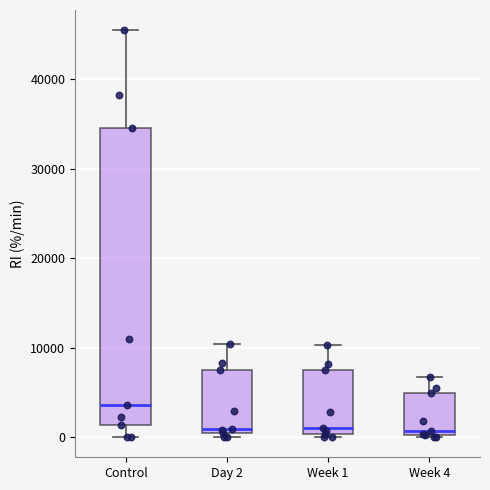

Where does the upper whisker of the box for Week 1 end on the y-axis? The values are not printed on the chart, so give them approximately, as read against the axis.

10000